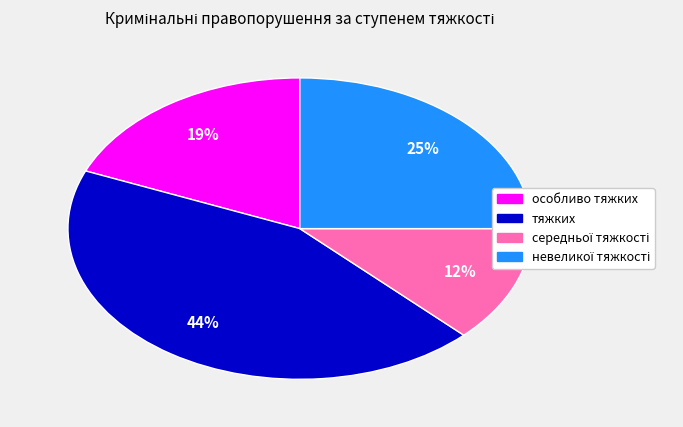

To the nearest percent, what is the average slice percentage?

25%